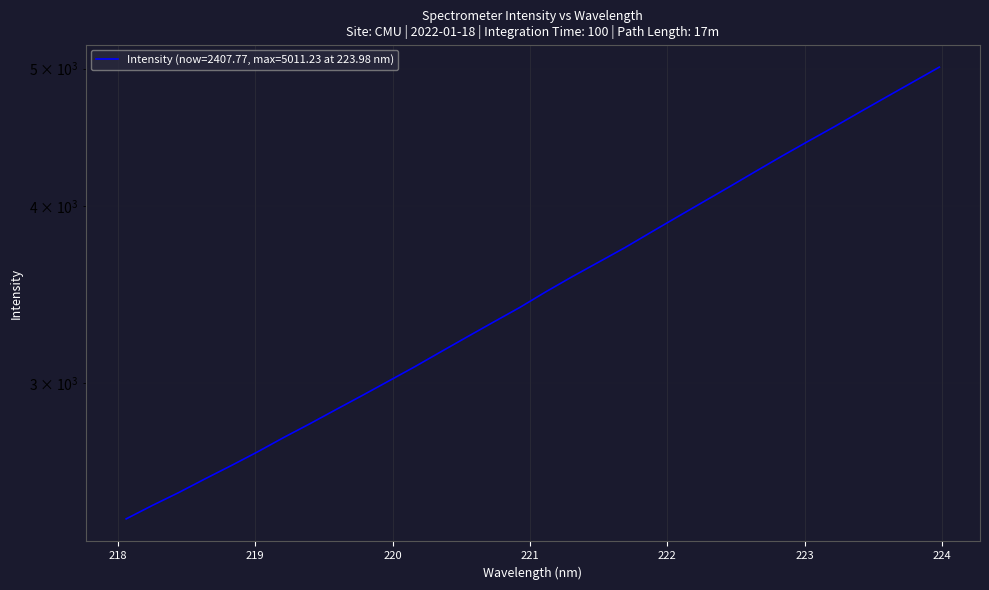

List the labels in order of value, largest first.

223.9802, 223.7895, 223.5987, 223.408, 223.2172, 223.0264, 222.8355, 222.6447, 222.4538, 222.263, 222.0721, 221.8812, 221.6902, 221.4993, 221.3083, 221.1174, 220.9264, 220.7354, 220.5444, 220.3533, 220.1623, 219.9712, 219.7801, 219.589, 219.3979, 219.2067, 219.0156, 218.8244, 218.6332, 218.442, 218.2508, 218.0596